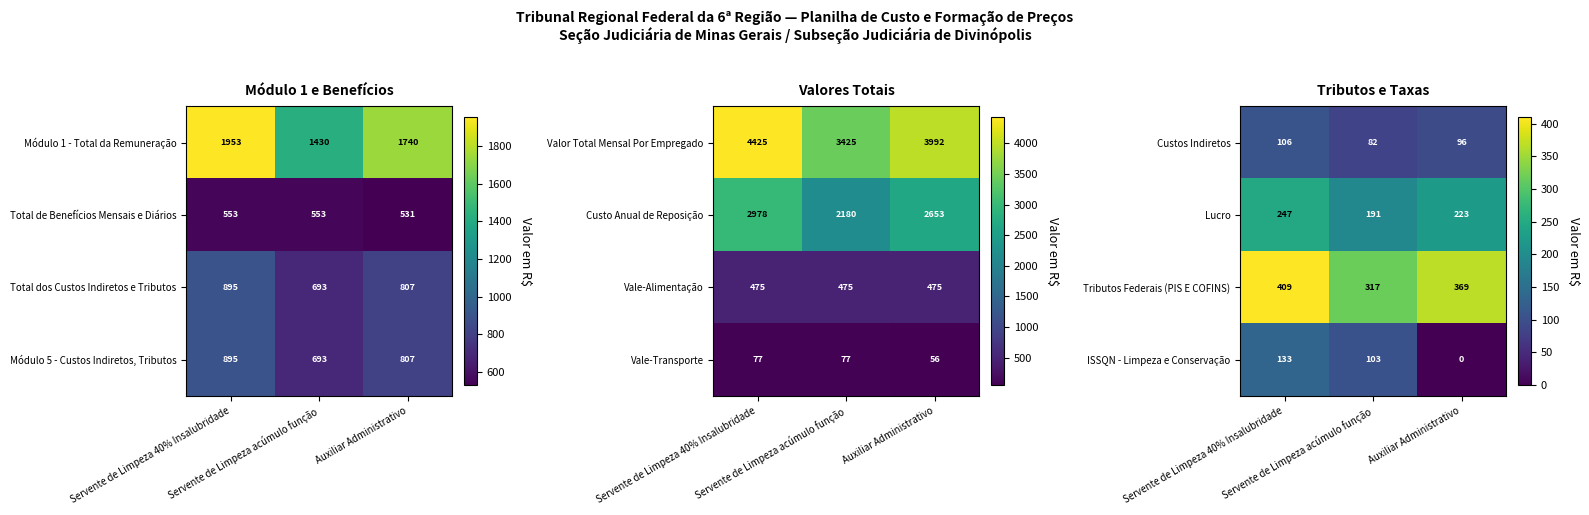

What is the sum of all ISSQN - Limpeza e Conservação values?

236